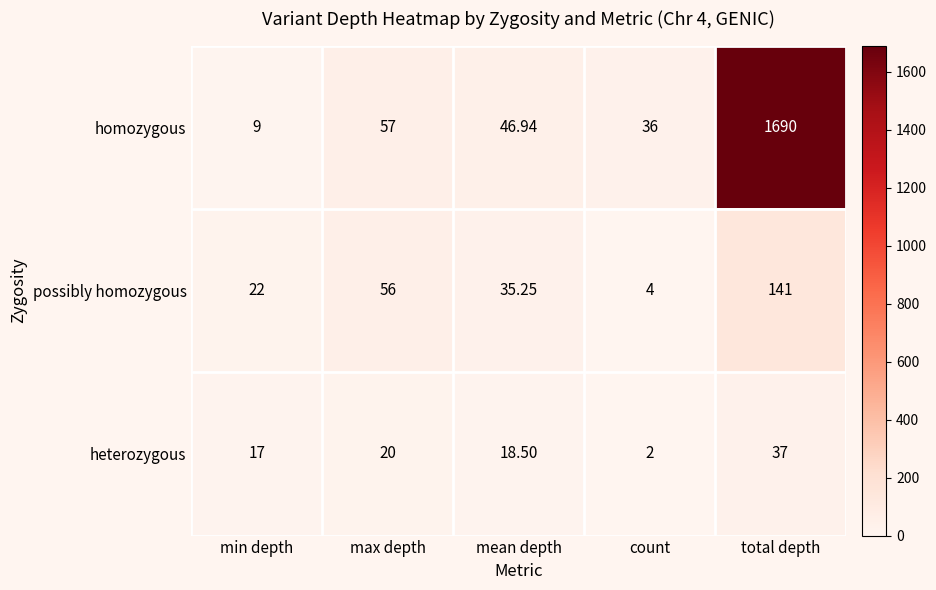

How many data points in possibly homozygous are above 35?

3